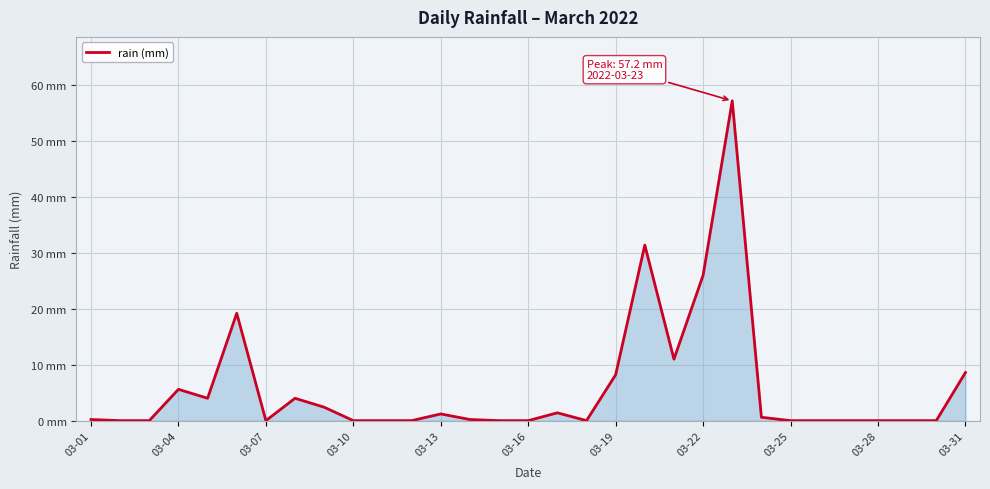

What is the maximum value shown in the chart?

57.2